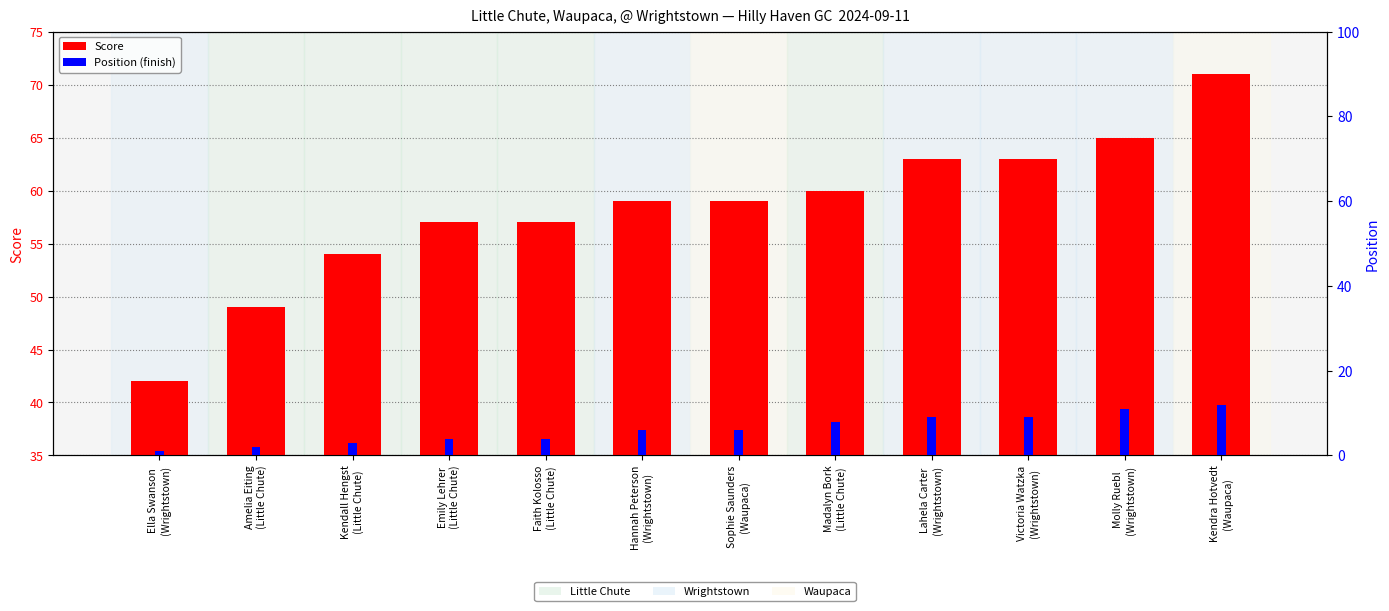

What is the spread (max minus min) of values at Hannah Peterson
(Wrightstown)?

53